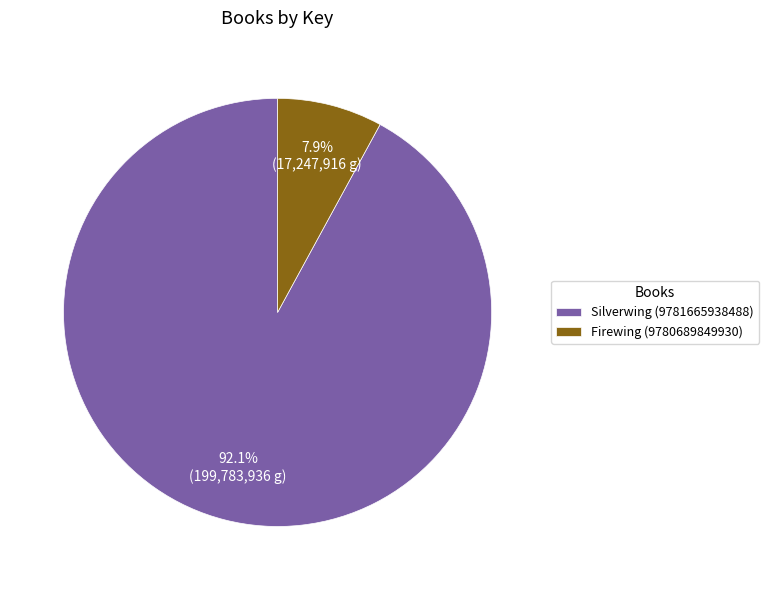

Combined, do Firewing (9780689849930) and Silverwing (9781665938488) account for over 50%?

Yes